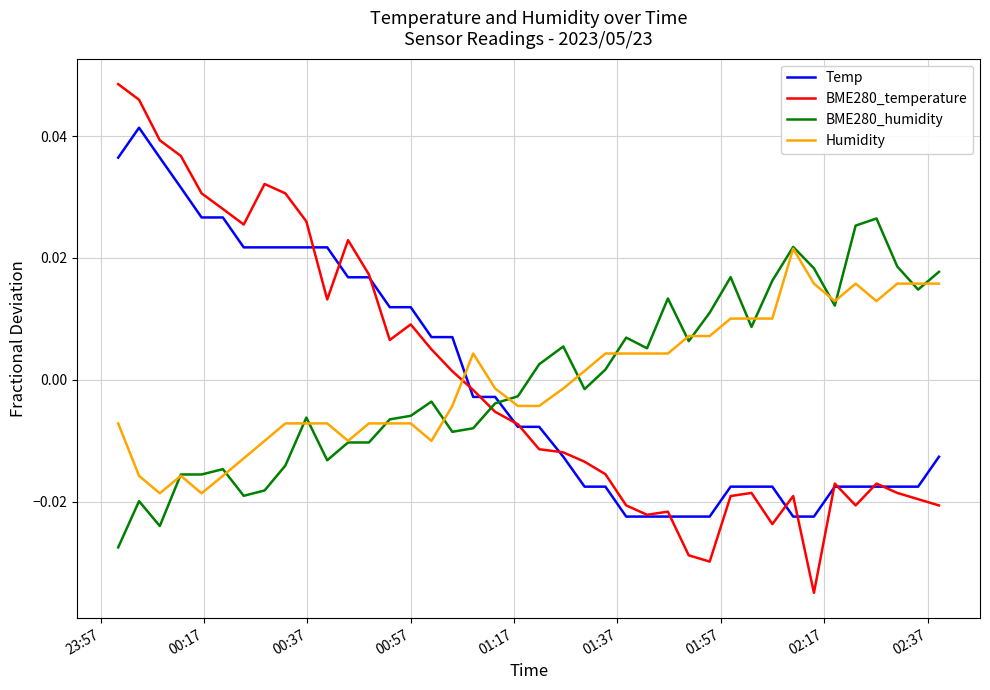

Which series has the largest range (max minus min)?

BME280_temperature